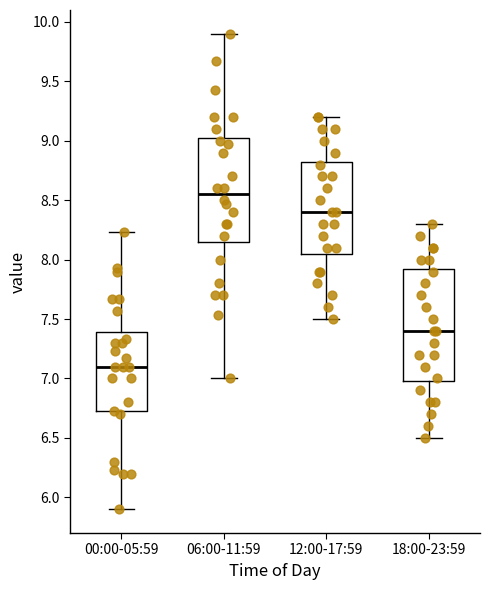

Which box is the tallest, from its lower edge to its upper edge?

18:00-23:59